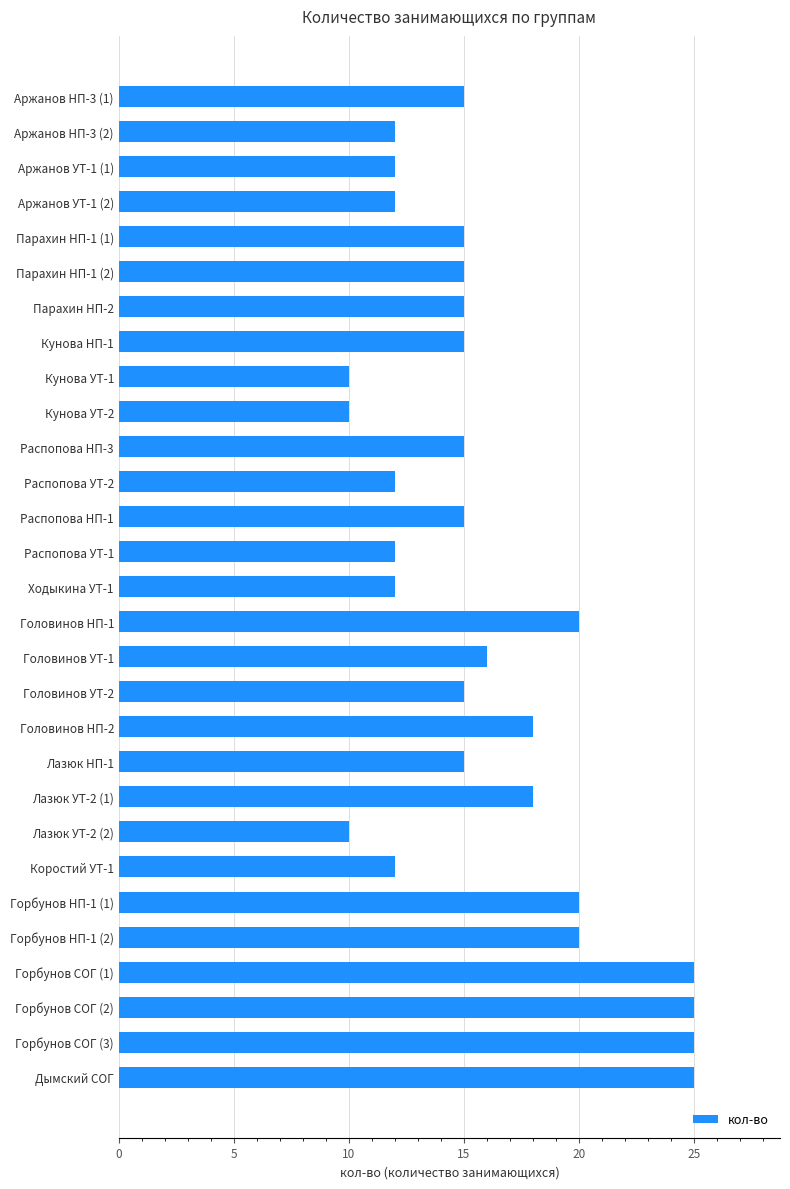

What is the difference between the maximum and minimum values?

15